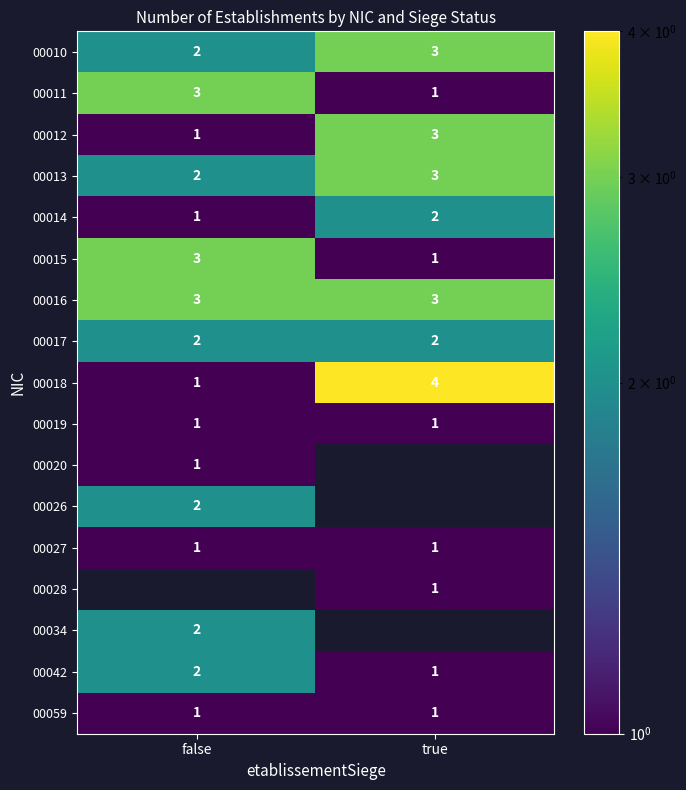

The 00042 series shows 1 at false. True or false?

False